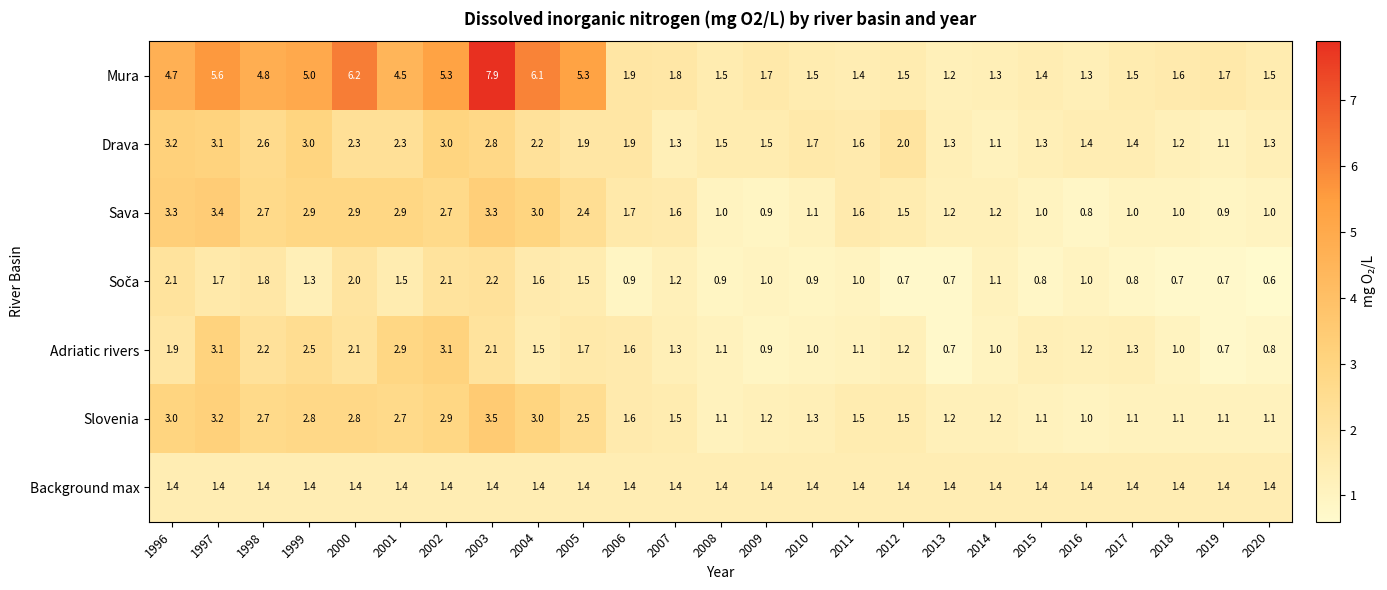

Is it true that Adriatic rivers equals 1.1 at 2008?

True